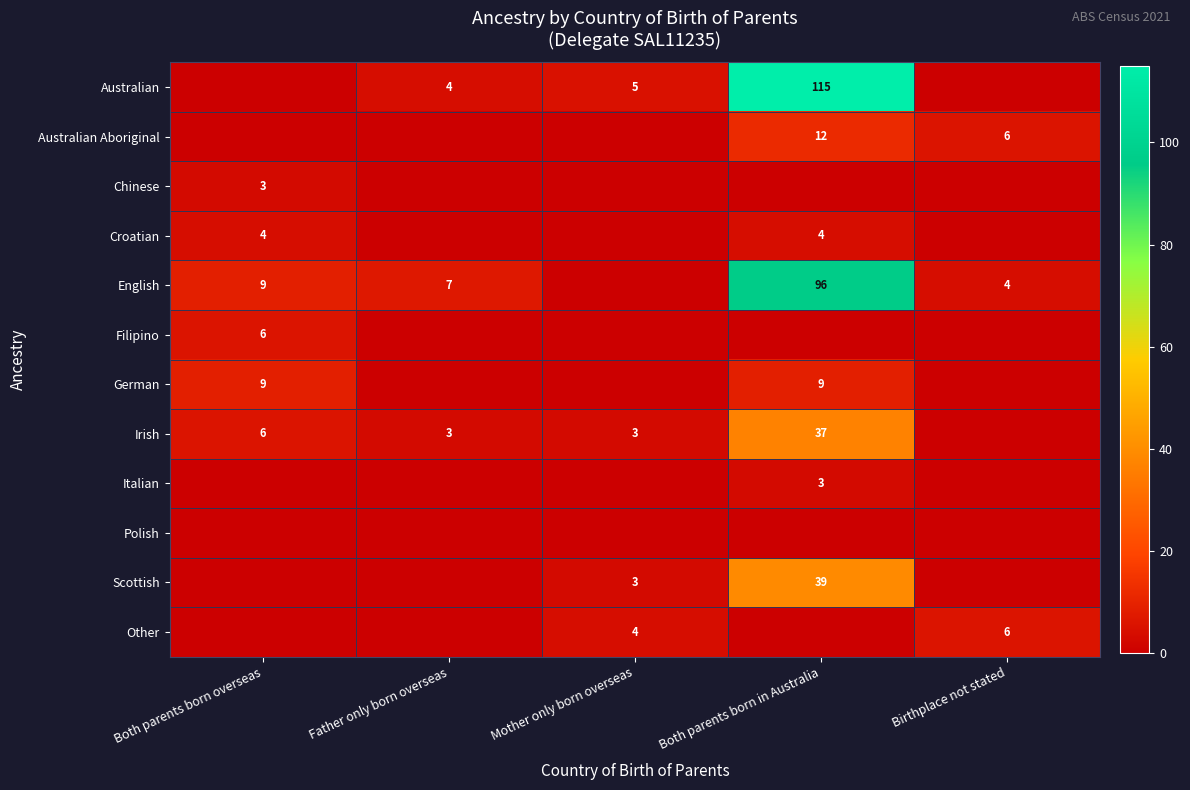

True or false: Irish has a value of 6 at Both parents born overseas.

True